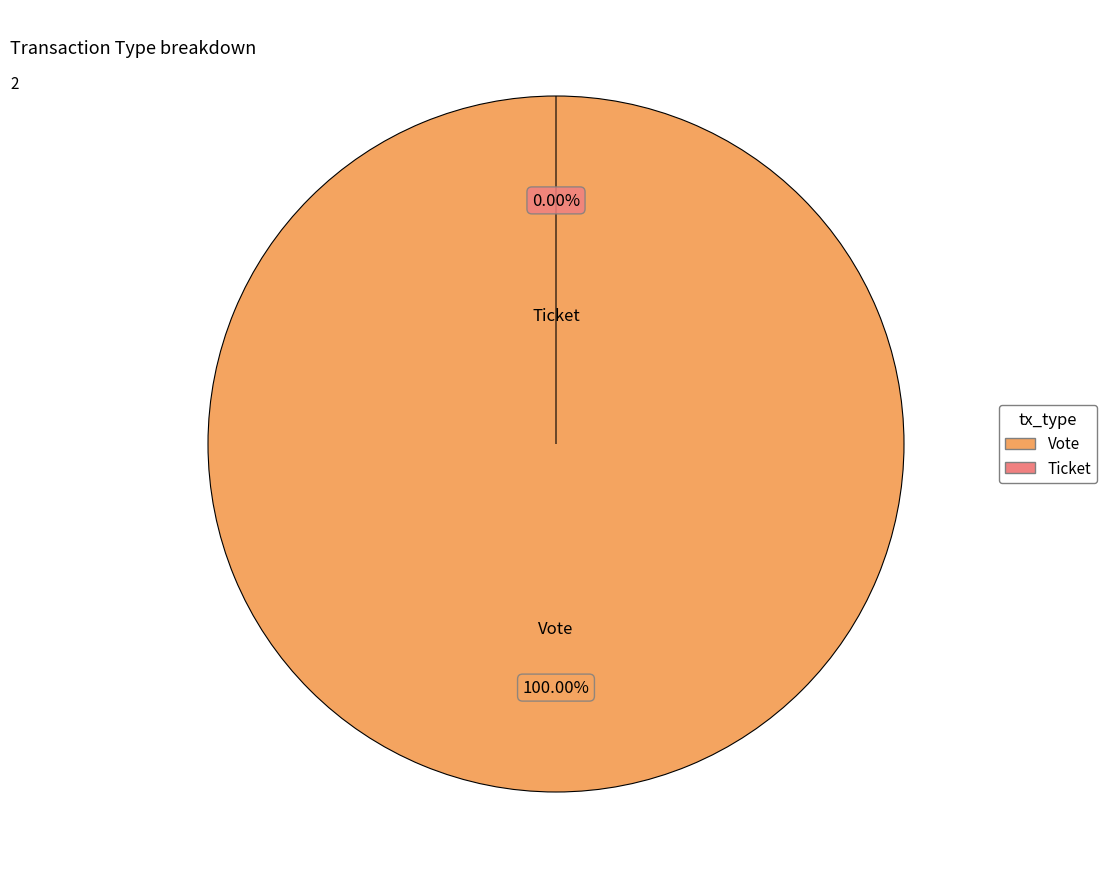

How many slices are in this pie chart?

2